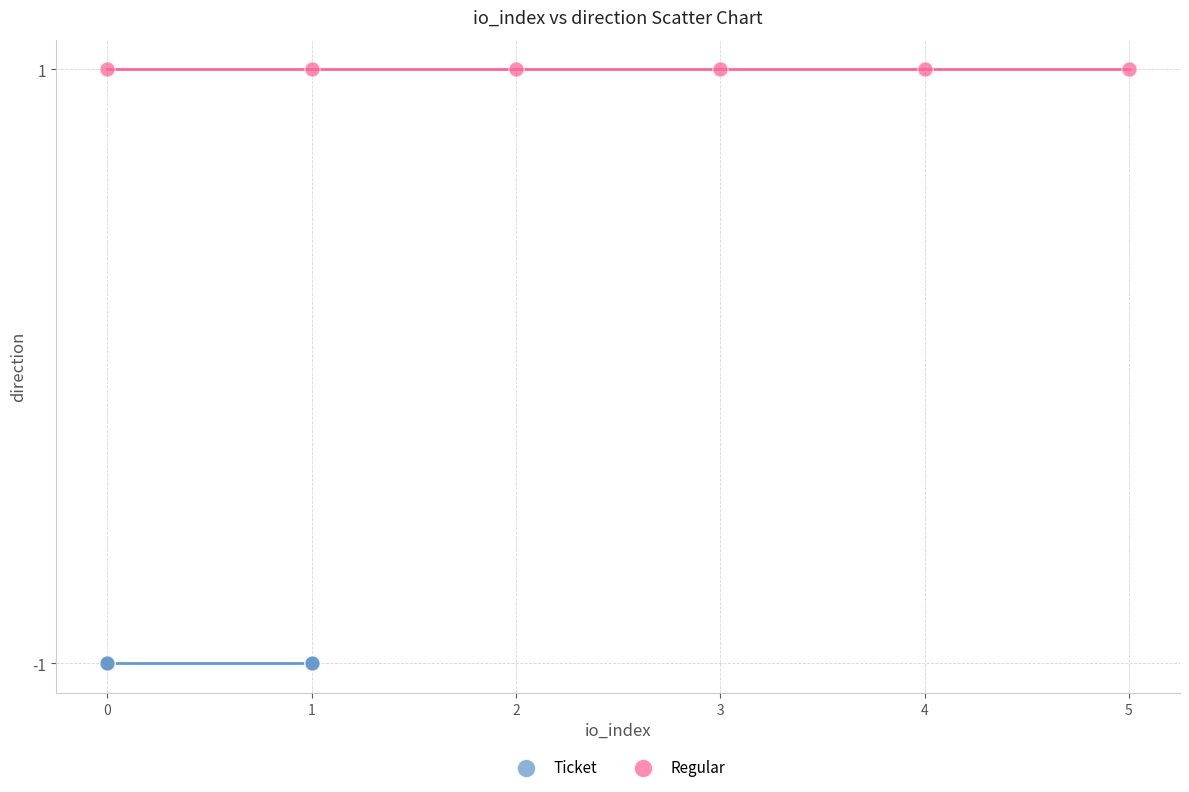

Which series reaches the maximum Y coordinate?

Regular